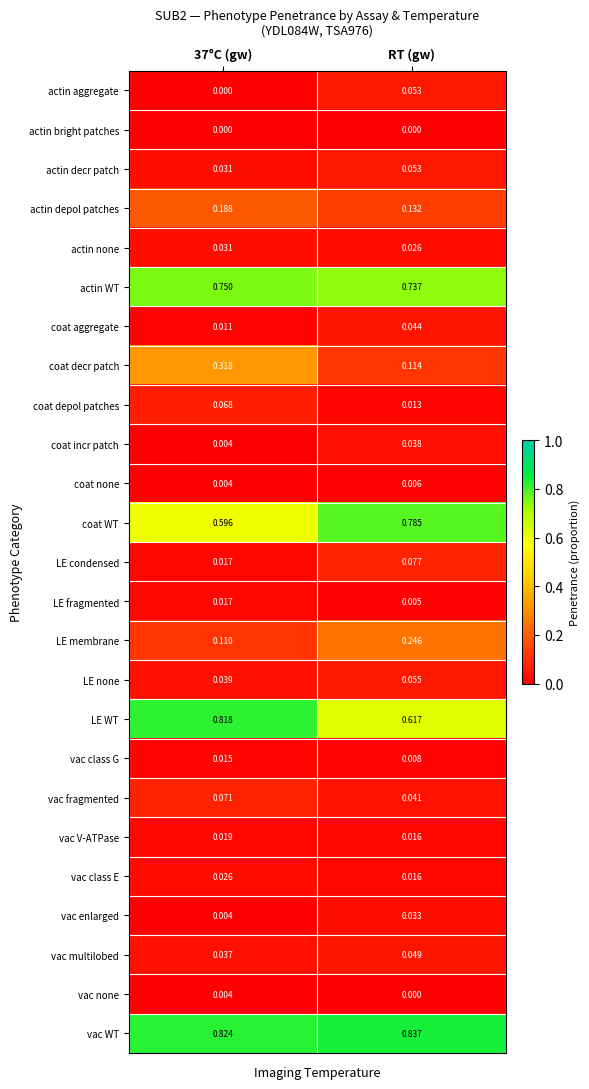

Where is vac class E nearest to the value 0?

RT (gw)